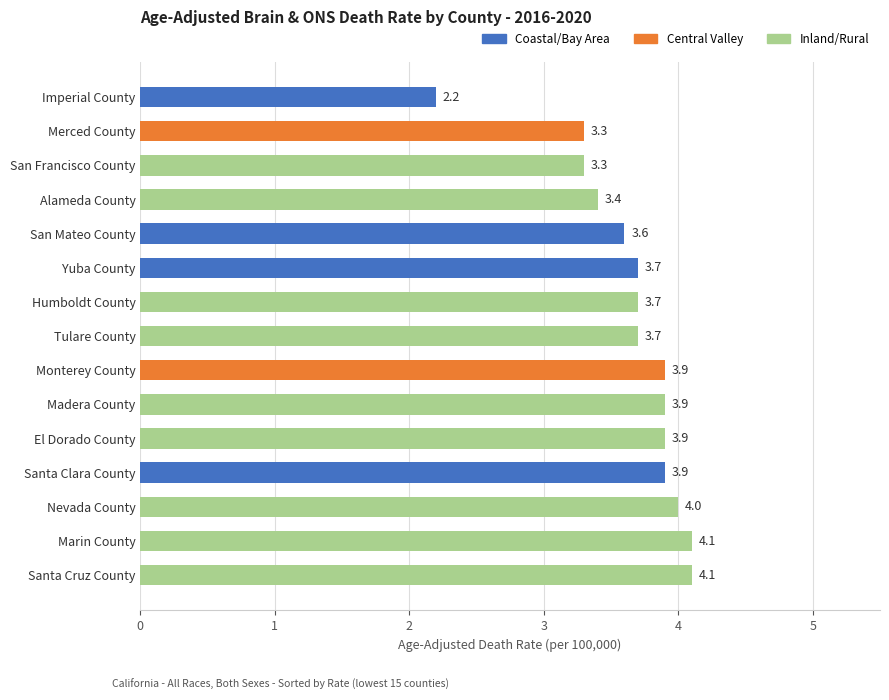

What is the smallest value displayed?

2.2